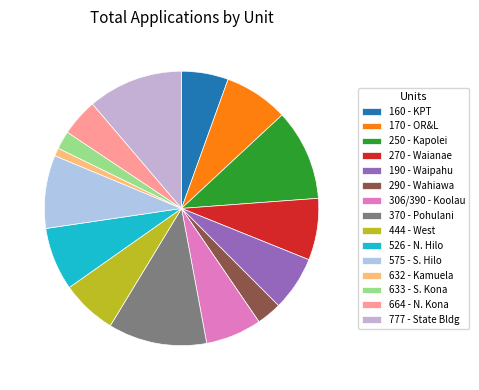

How many slices are in this pie chart?

15